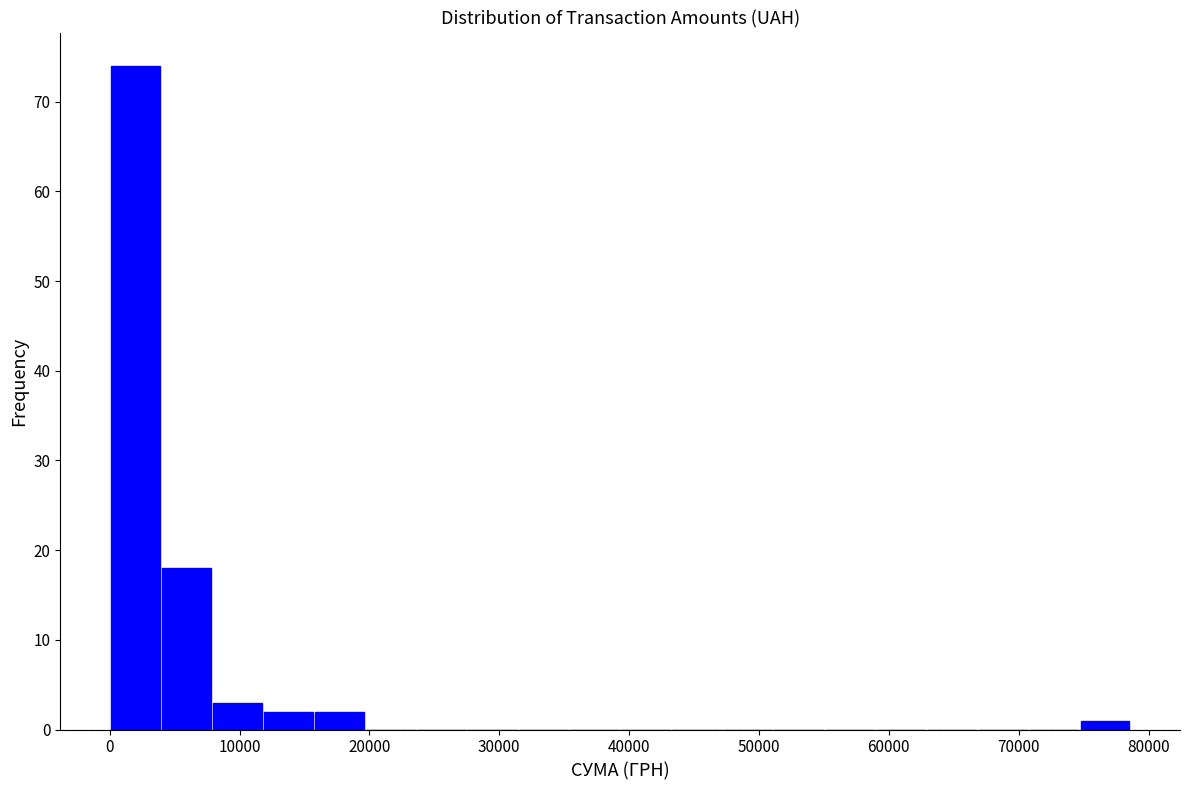

Around what value on the x-axis is the tallest bar? Give the approximate position of its centre, as read against the axis.

2000